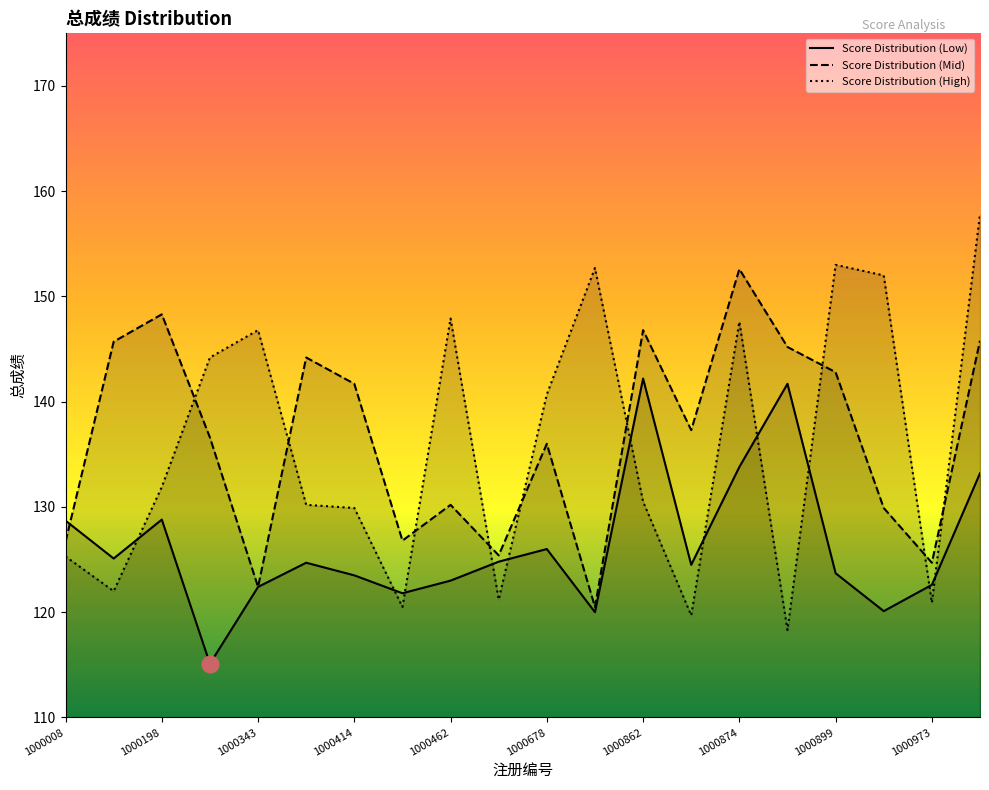

Reading left to right, extract all data points from this chart.

Score Distribution (Low): 1000008=128.7	1000113=125.1	1000198=128.8	1000249=115.1	1000343=122.4	1000358=124.7	1000414=123.5	1000419=121.8	1000462=123.0	1000562=124.8	1000678=126.0	1000702=120.0	1000862=142.2	1000873=124.5	1000874=133.8	1000878=141.7	1000899=123.7	1000911=120.1	1000973=122.6	1000995=133.2
Score Distribution (Mid): 1000008=126.7	1000113=145.7	1000198=148.3	1000249=136.6	1000343=122.4	1000358=144.2	1000414=141.7	1000419=126.8	1000462=130.2	1000562=125.4	1000678=136.0	1000702=120.5	1000862=146.8	1000873=137.3	1000874=152.6	1000878=145.2	1000899=142.8	1000911=129.9	1000973=124.7	1000995=145.8
Score Distribution (High): 1000008=125.3	1000113=122.0	1000198=131.9	1000249=144.2	1000343=146.8	1000358=130.2	1000414=129.9	1000419=120.5	1000462=147.9	1000562=121.2	1000678=140.7	1000702=152.7	1000862=130.5	1000873=119.7	1000874=147.6	1000878=118.3	1000899=153.0	1000911=152.0	1000973=120.9	1000995=157.8